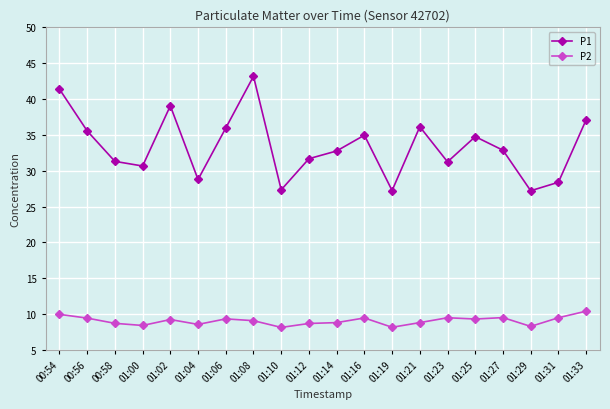

What is the label of the 14th point from the right?

01:06